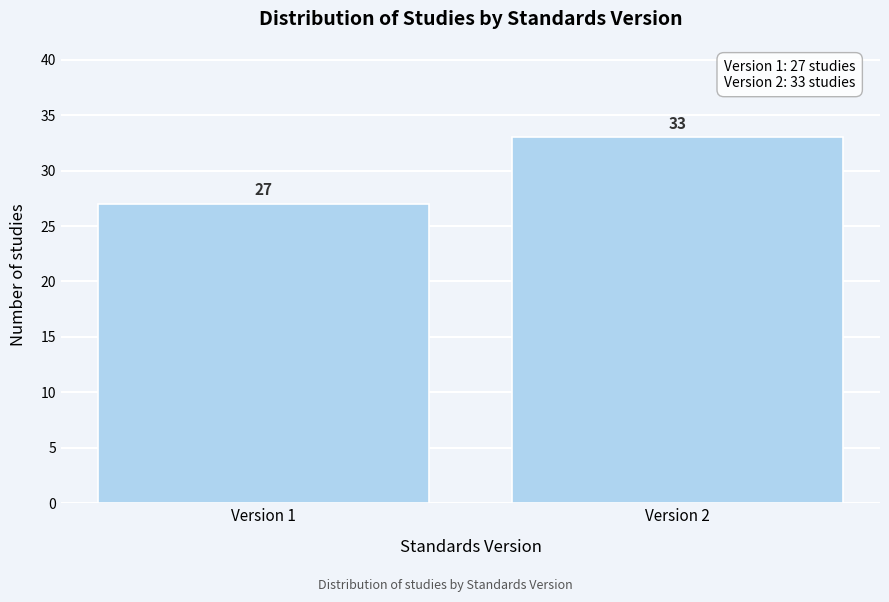

Reading left to right, transcribe all the data shown in this chart.

27	33